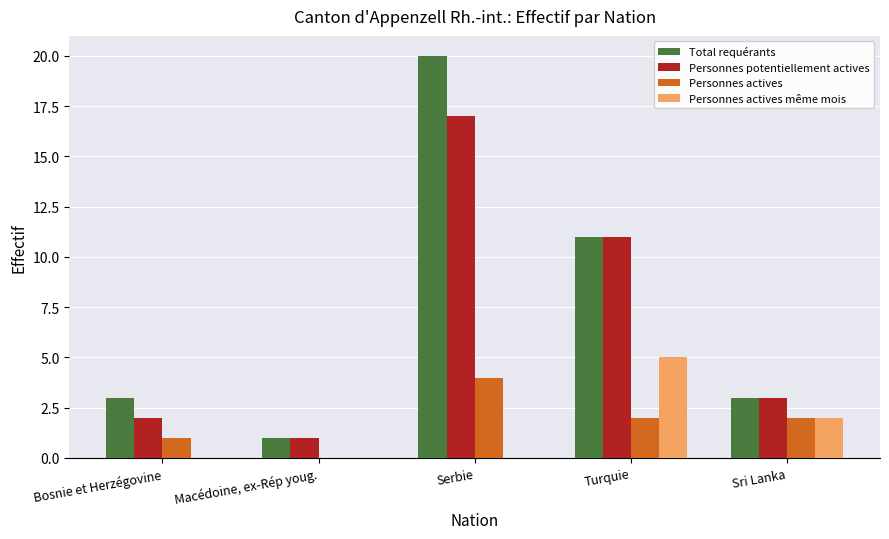

The Total requérants series shows 5 at Serbie. True or false?

False